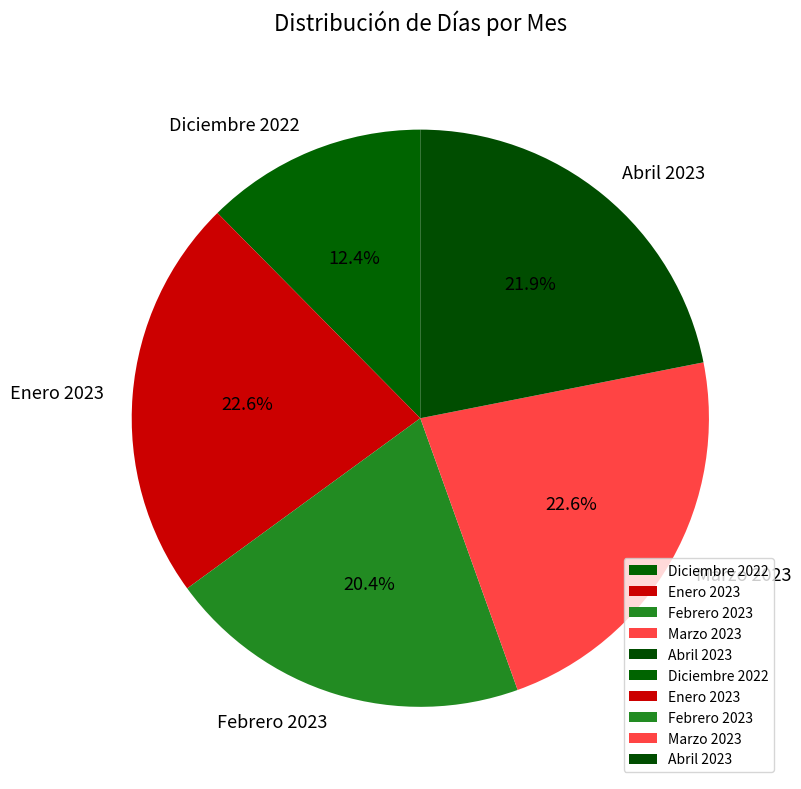

Which slice is the smallest?

Diciembre 2022